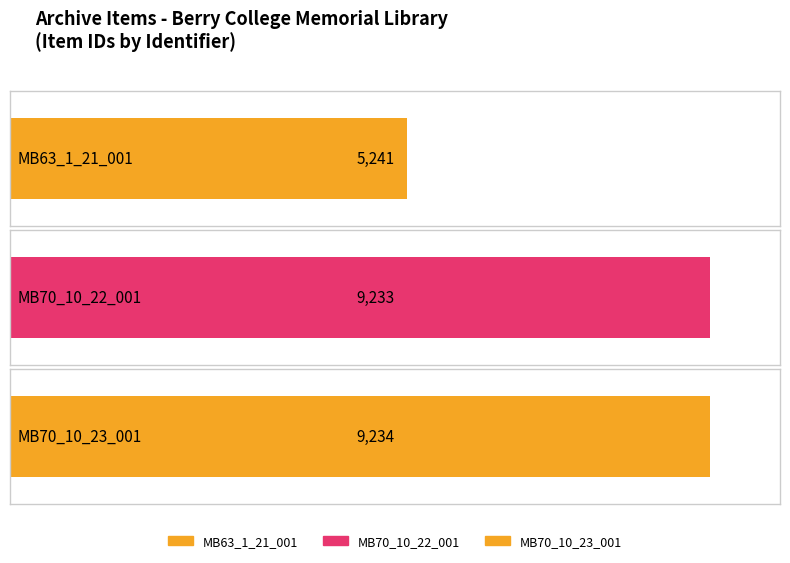

What is the greatest value displayed?

9234